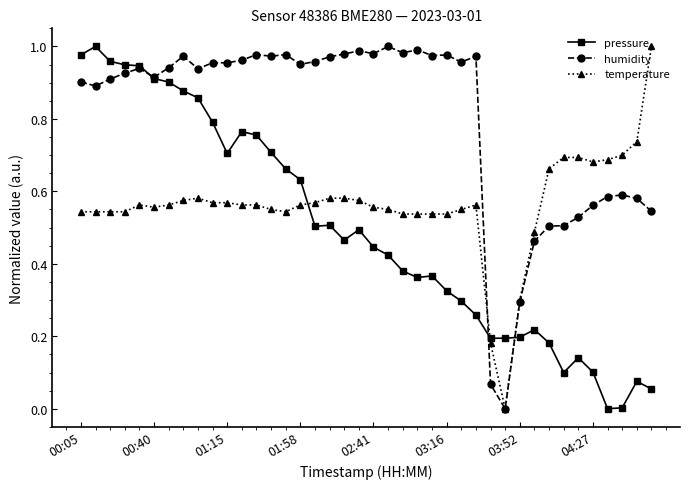

True or false: pressure and temperature intersect in this chart.

True